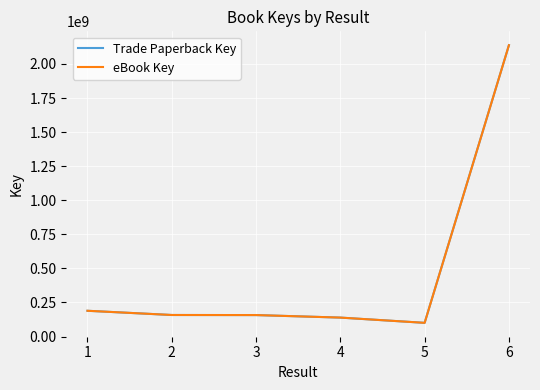

Does the chart have visible grid lines?

Yes